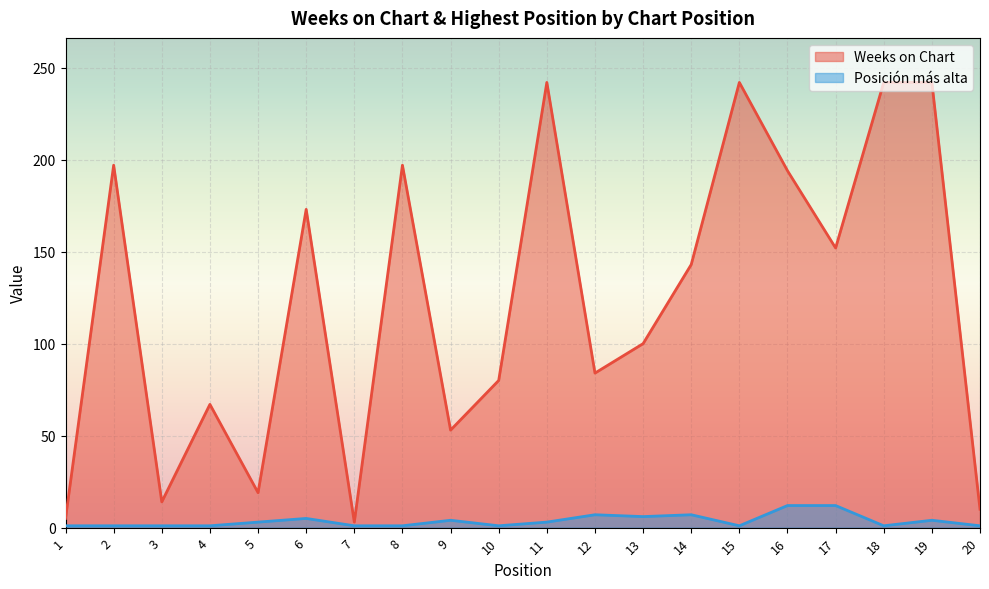

How many distinct data groups are displayed?

2